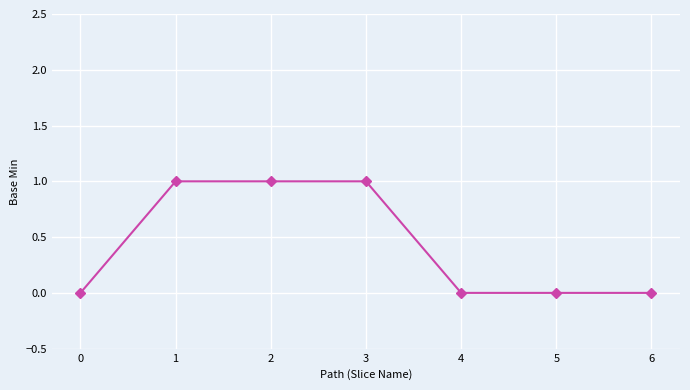

What is the sum of all values?

3